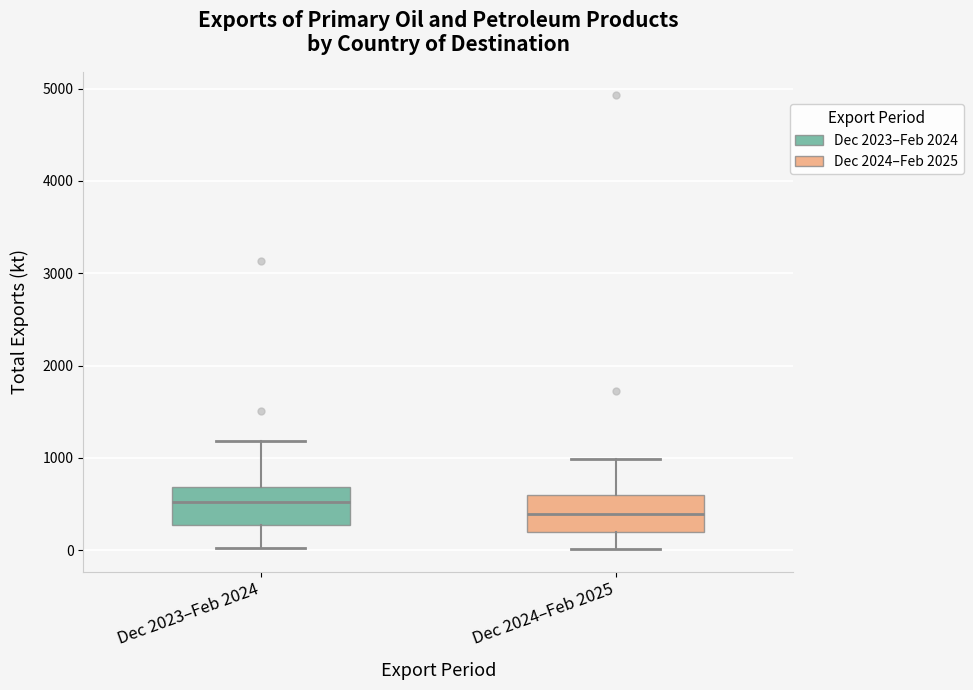

Reading left to right, transcribe this box plot: for each box, give where its median line is, the range the box spans, and where its two whiskers end, as read against the y-axis. The values are not printed on the chart, so give them approximately, as read against the axis.

Dec 2023–Feb 2024: median 500, box 300 to 700, whiskers 0 to 1200
Dec 2024–Feb 2025: median 400, box 200 to 600, whiskers 0 to 1000